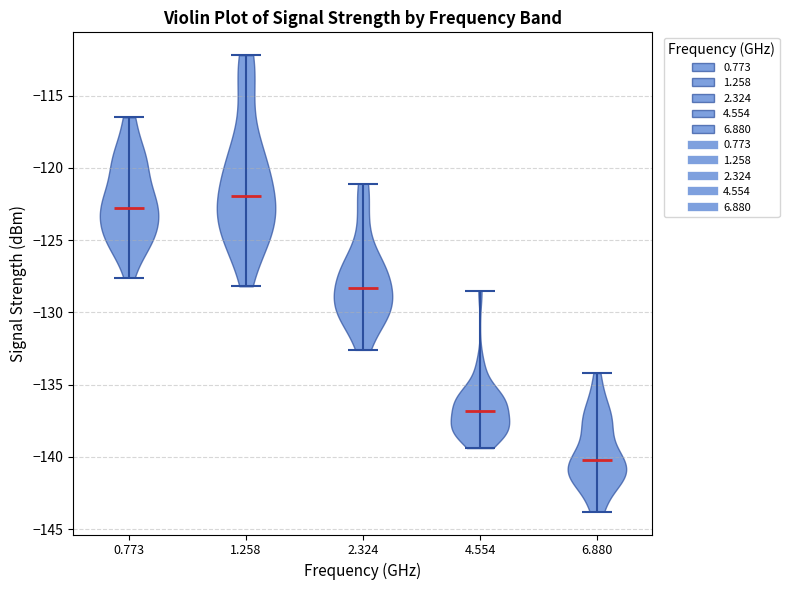

Which violin has the highest median line?

1.258